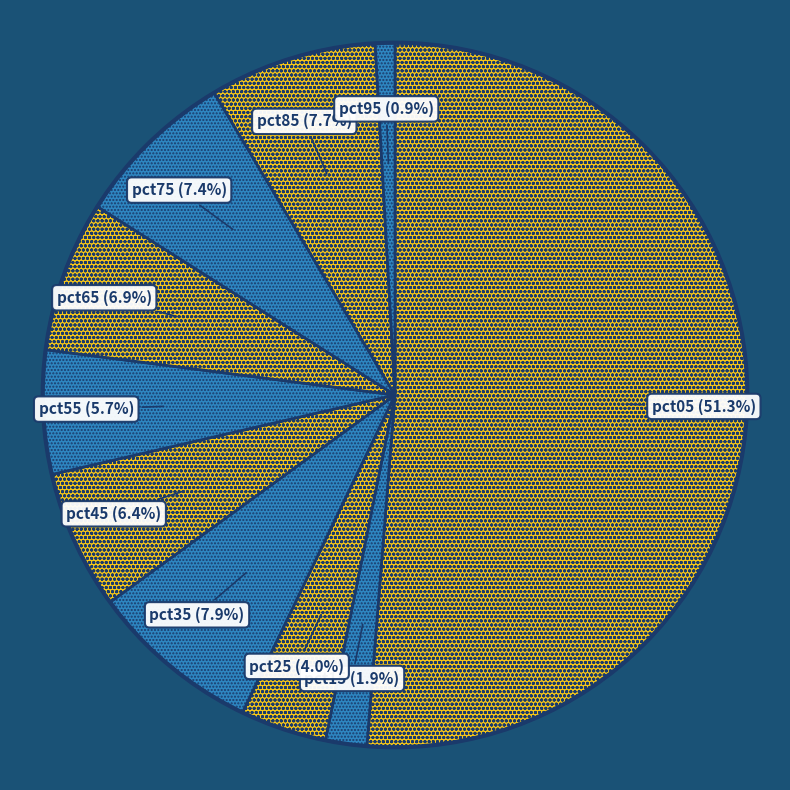

What is the largest slice in the pie chart?

pct05